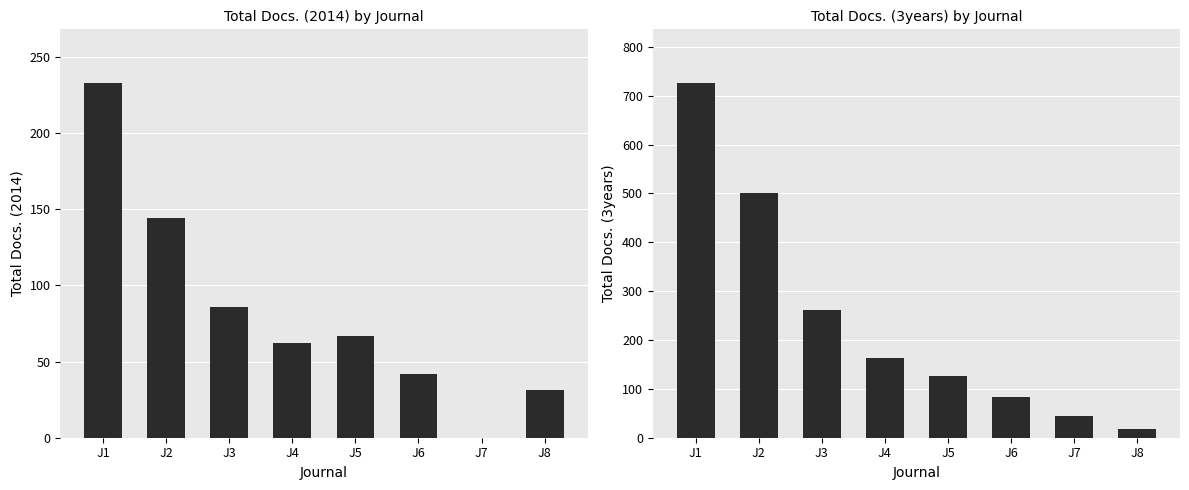

Reading left to right, list all the values displayed in this chart.

Total Docs. (2014): J1=233	J2=144	J3=86	J4=62	J5=67	J6=42	J7=0	J8=31
Total Docs. (3years): J1=727	J2=500	J3=262	J4=163	J5=127	J6=83	J7=44	J8=17